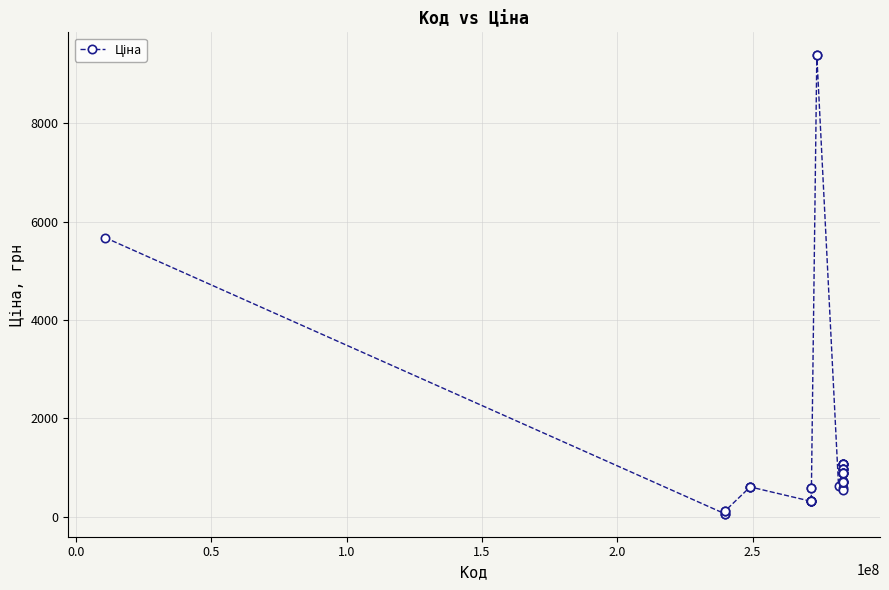

What is the sum of all values?

48604.0